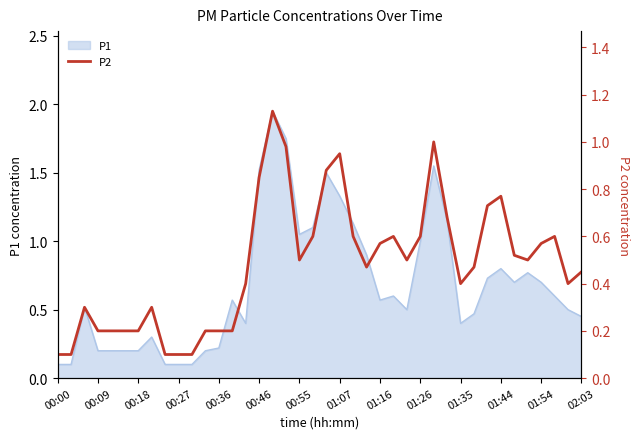

The value of P1 at 01:44 is 0.6. True or false?

False